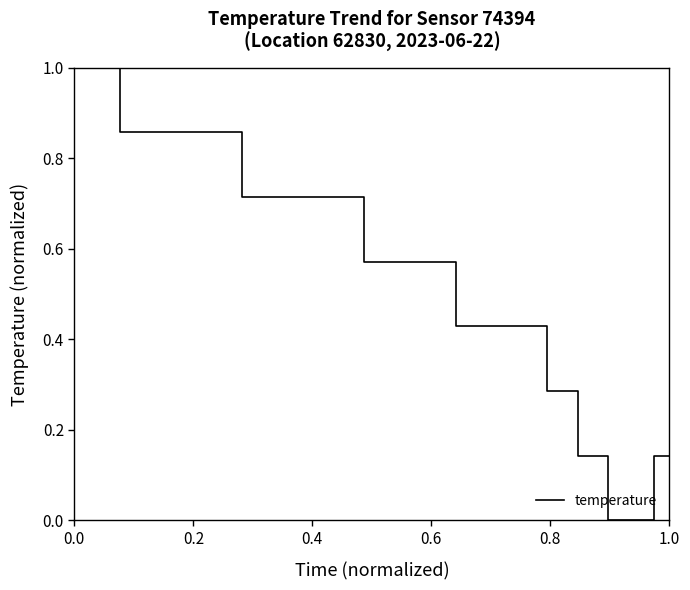

What is the greatest value displayed?

1.0